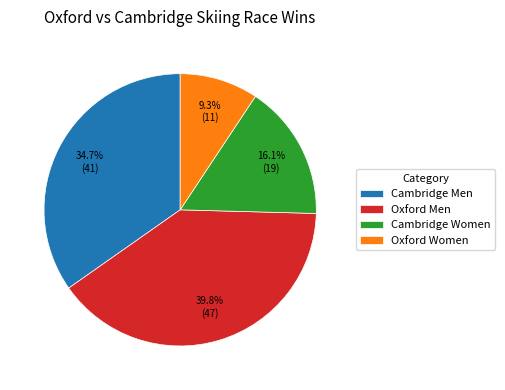

Rank the categories by value from highest to lowest.

Oxford Men, Cambridge Men, Cambridge Women, Oxford Women